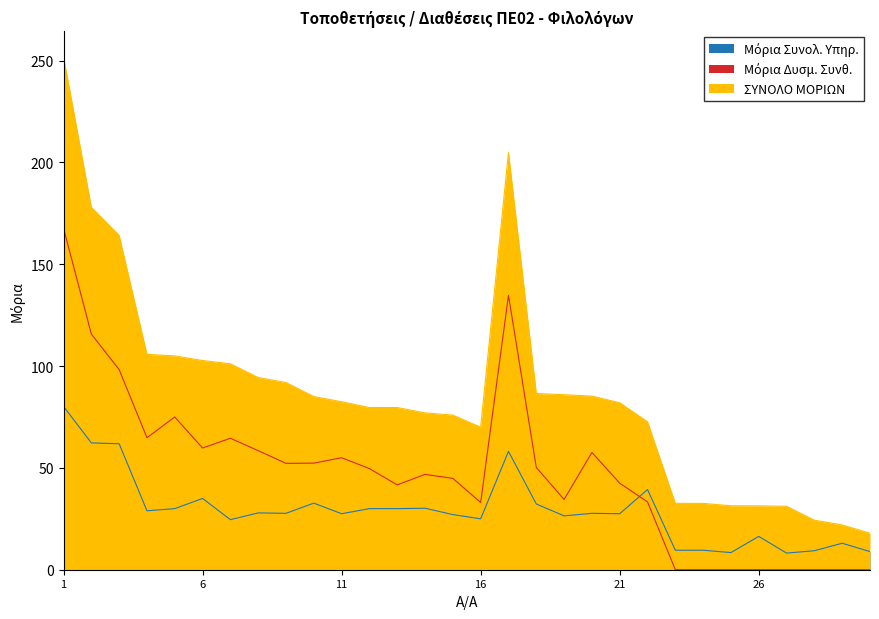

At which category does the chart reach its peak across all series?

1